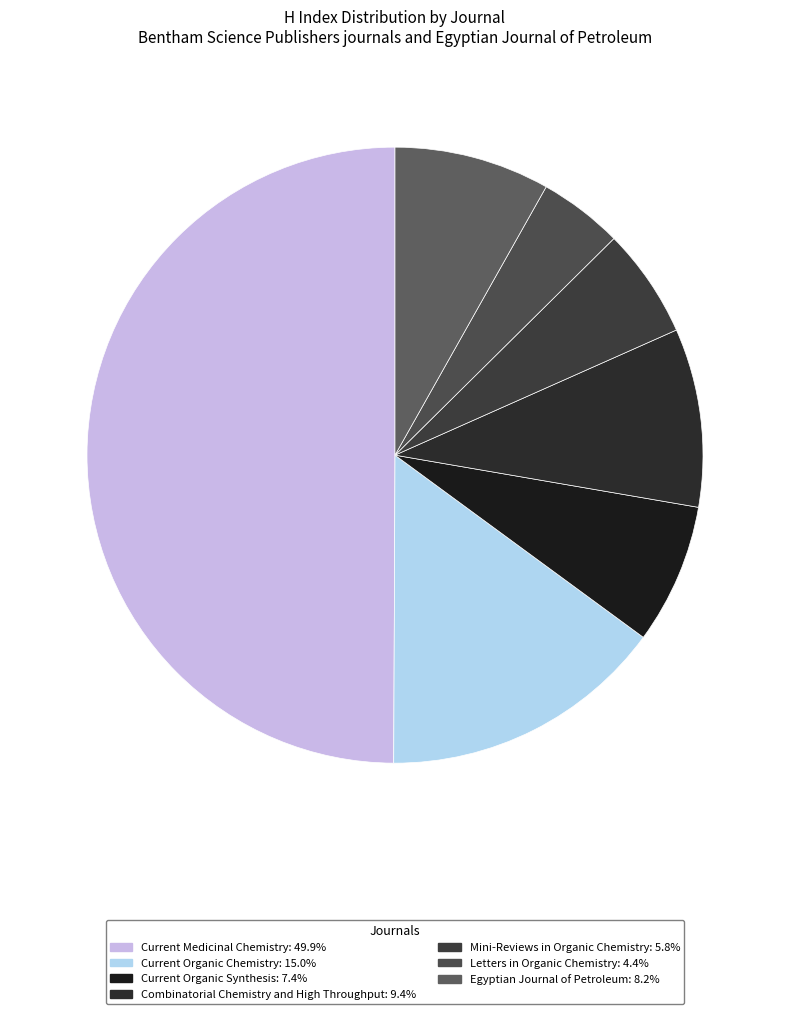

What is the total percentage of Combinatorial Chemistry and High Throughput and Egyptian Journal of Petroleum?

17.5%